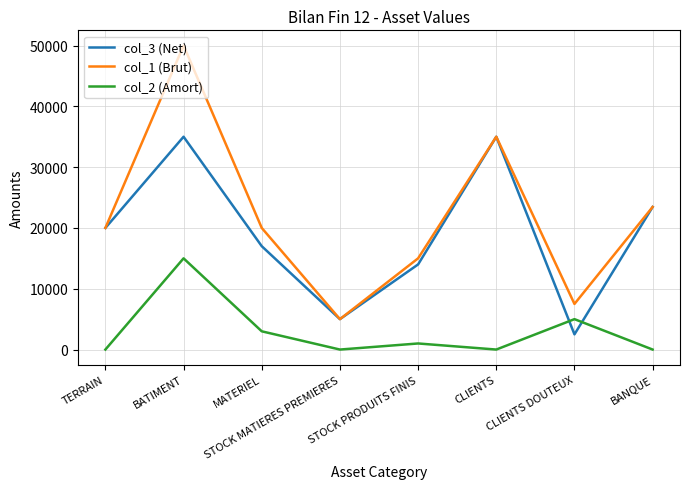

How many intersections are there between col_2 (Amort) and col_3 (Net)?

2